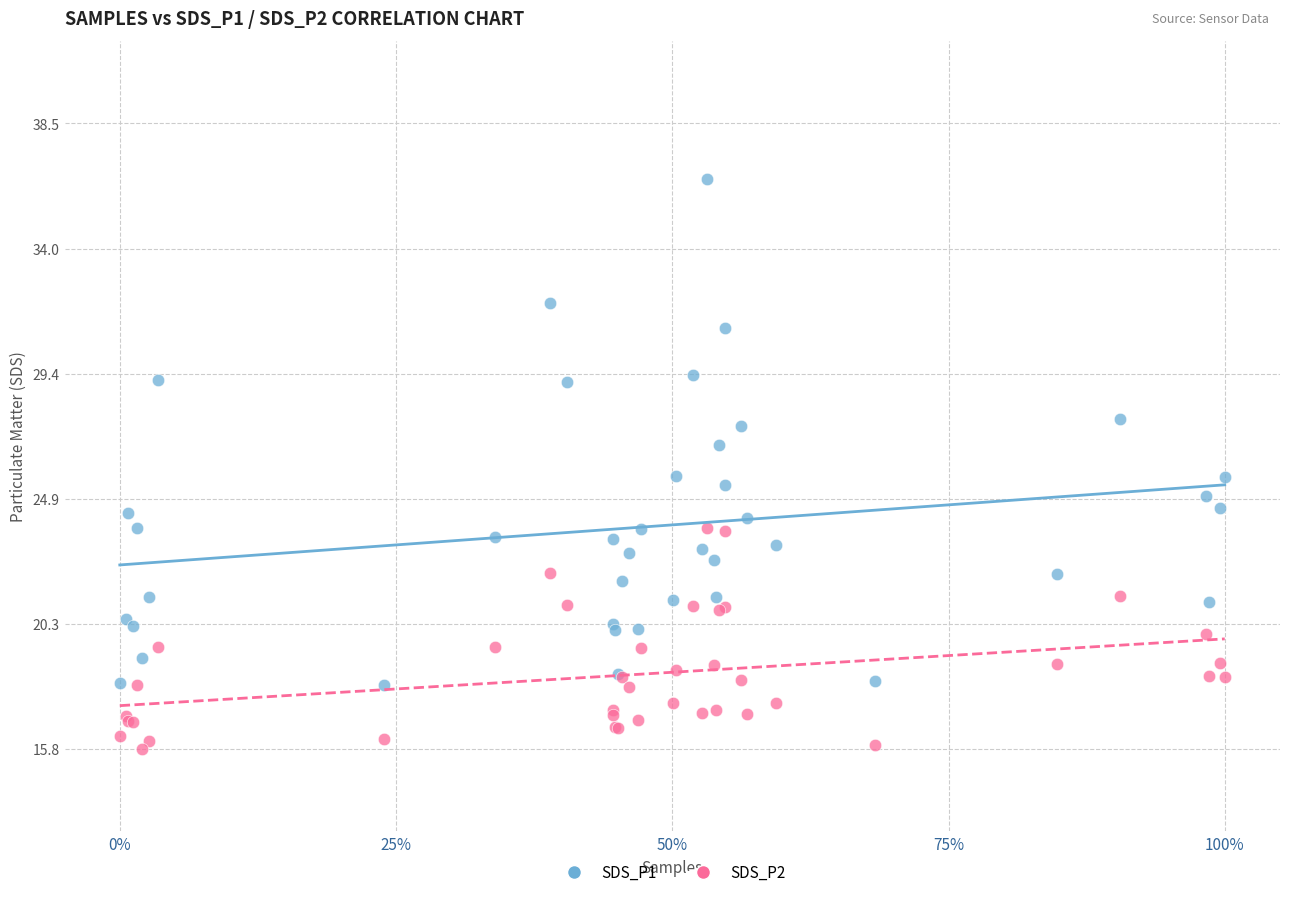

Which series contains the highest Y value?

SDS_P1